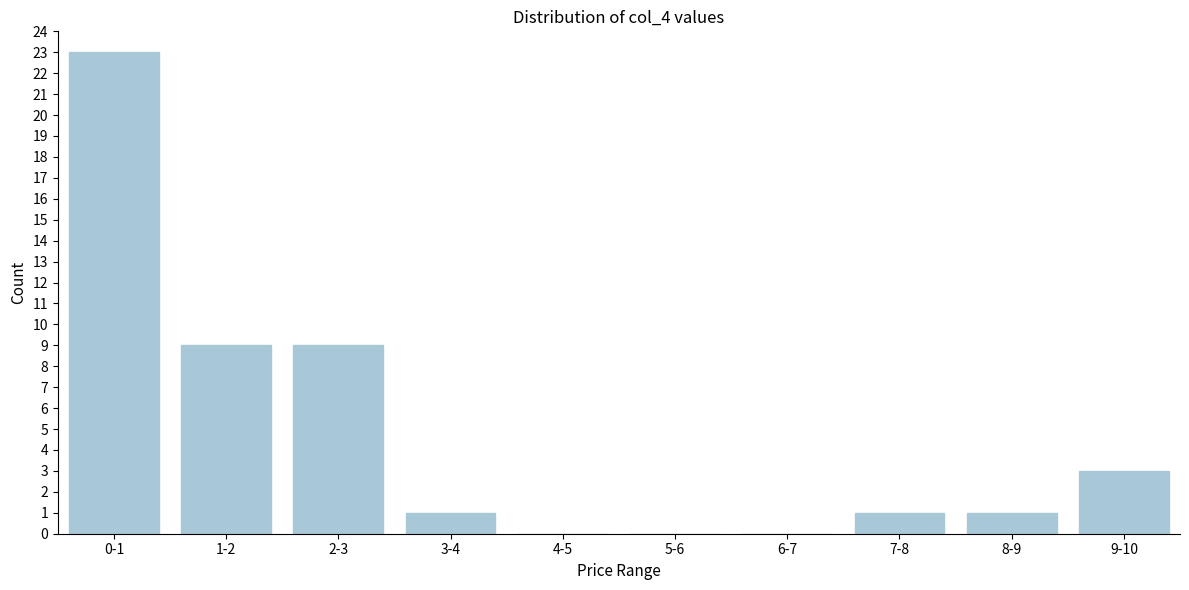

Reading left to right, what are all the values shown in this chart?

0-1=23	1-2=9	2-3=9	3-4=1	4-5=0	5-6=0	6-7=0	7-8=1	8-9=1	9-10=3